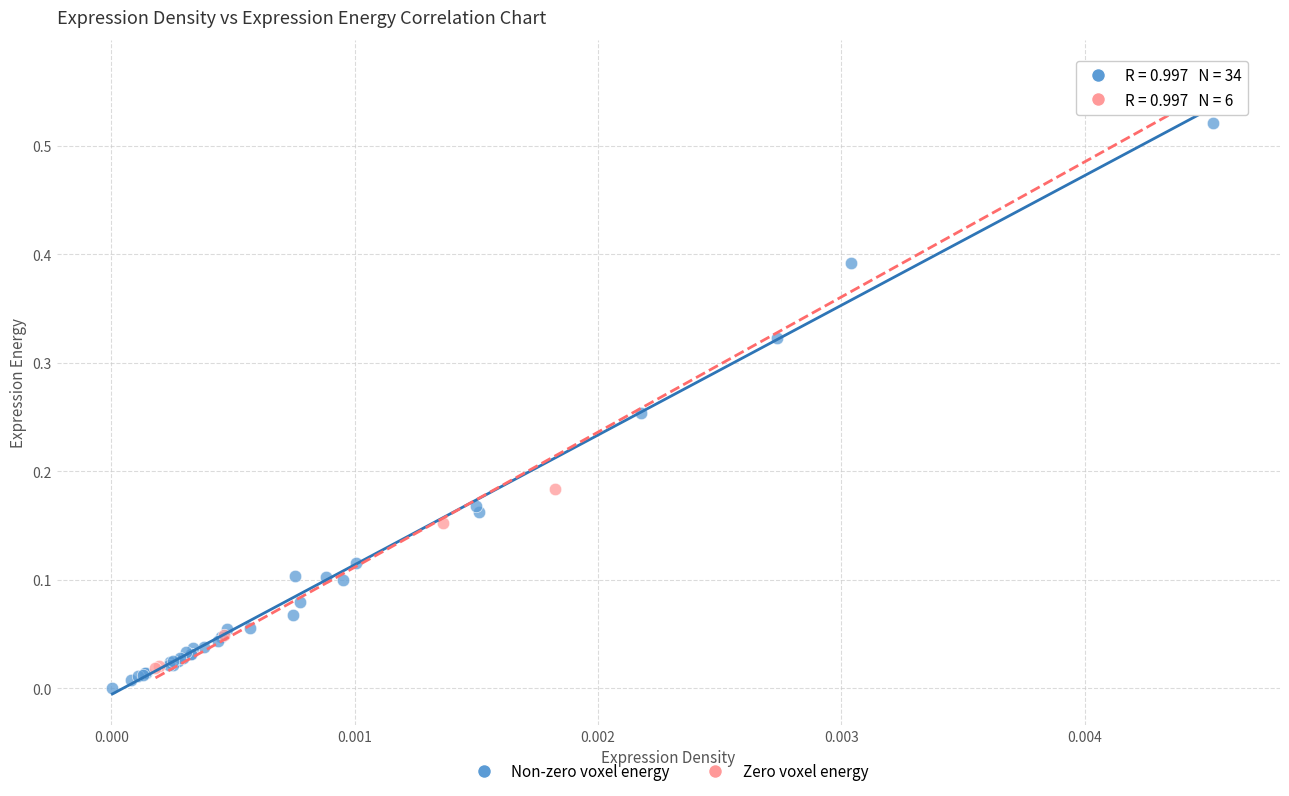

Which series contains the highest Y value?

Zero voxel energy